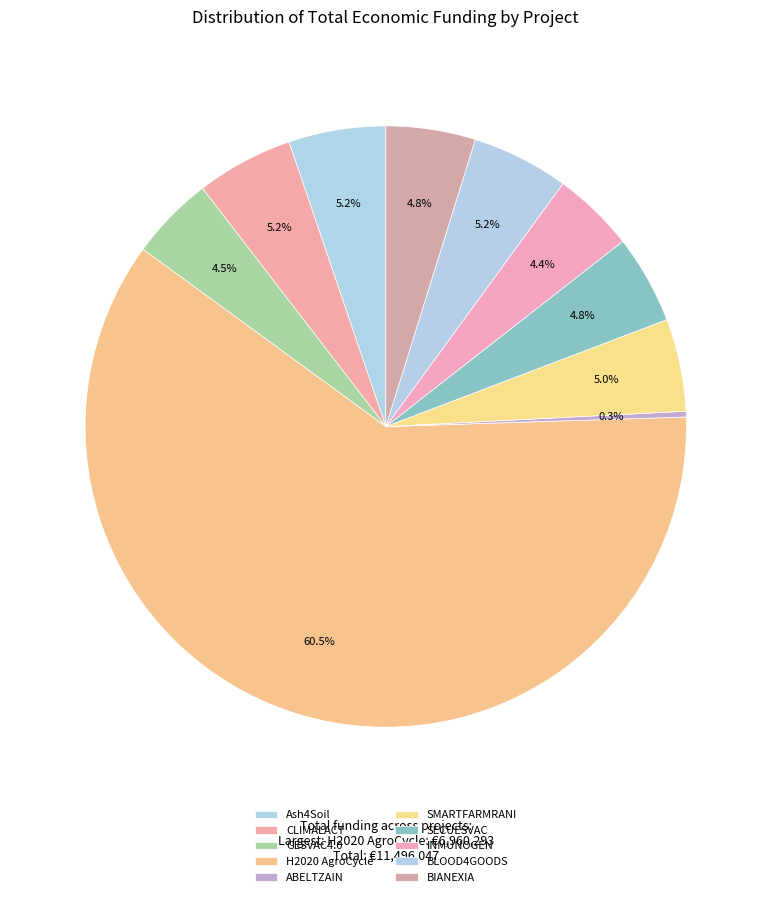

How many segments does this pie chart have?

10